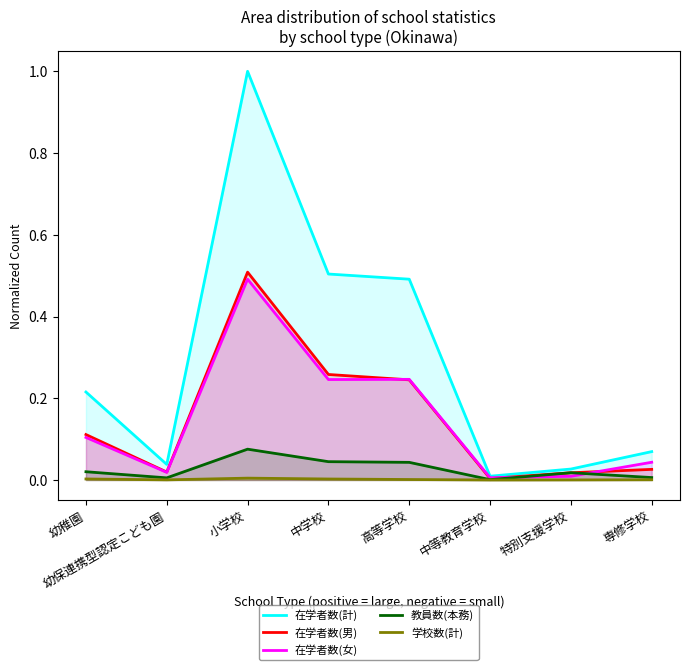

True or false: 在学者数(計) and 在学者数(女) cross at least once.

False